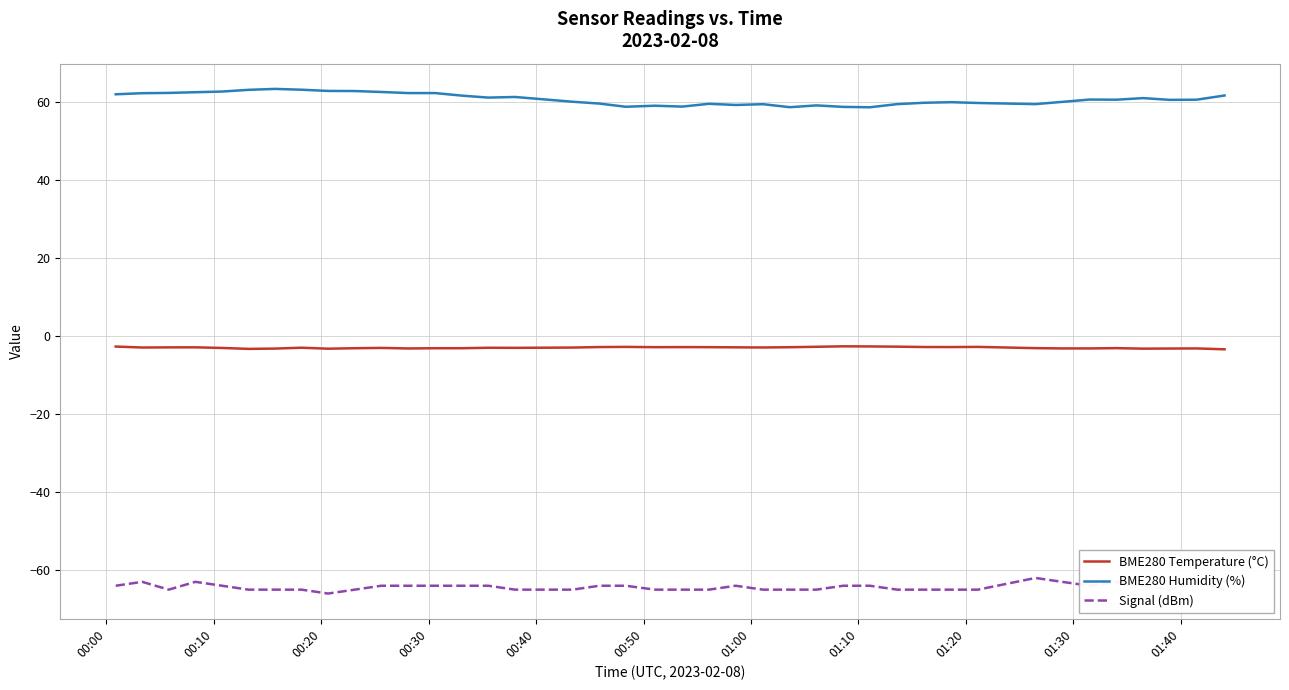

Rank the series by their average value, from highest to lowest.

BME280 Humidity (%), BME280 Temperature (°C), Signal (dBm)